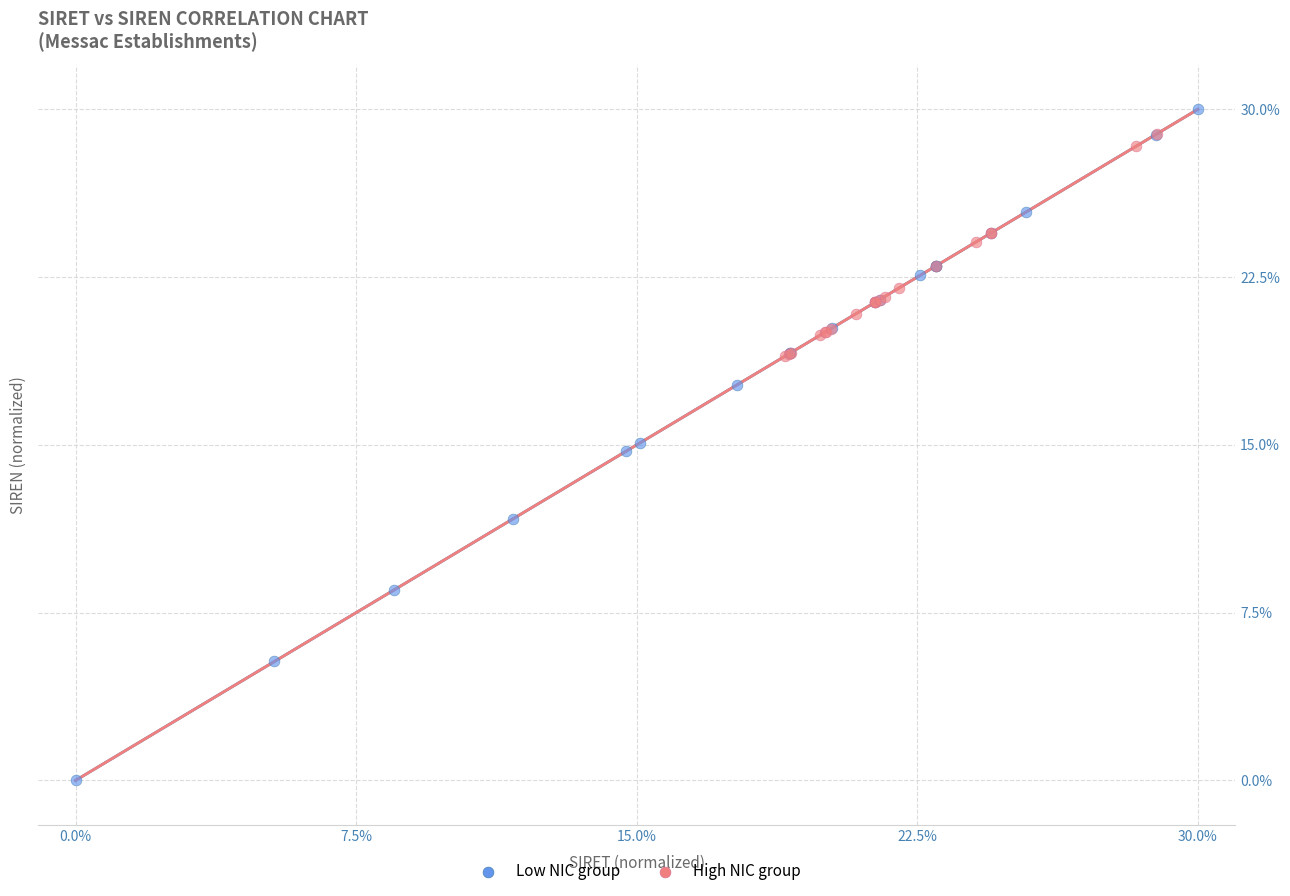

Which series has the widest spread of Y values?

Low NIC group